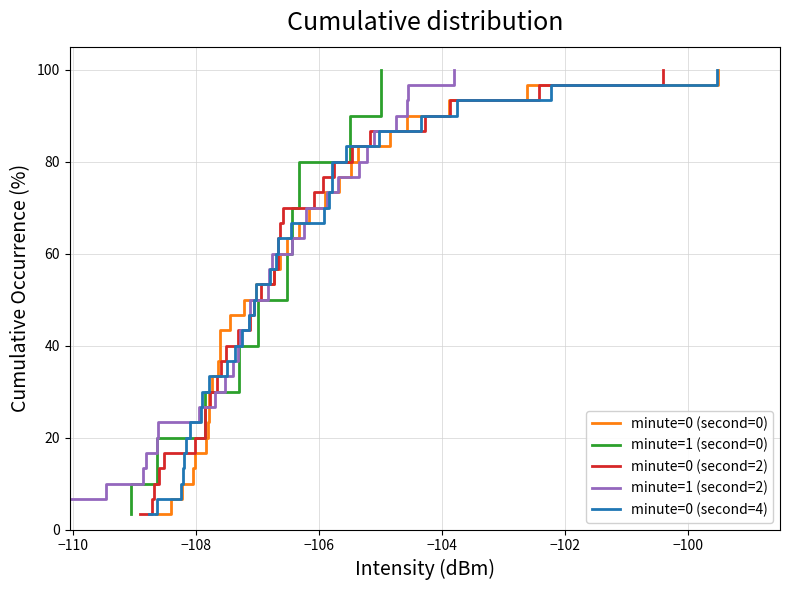

What is the maximum value for minute=0 (second=0)?

100.0